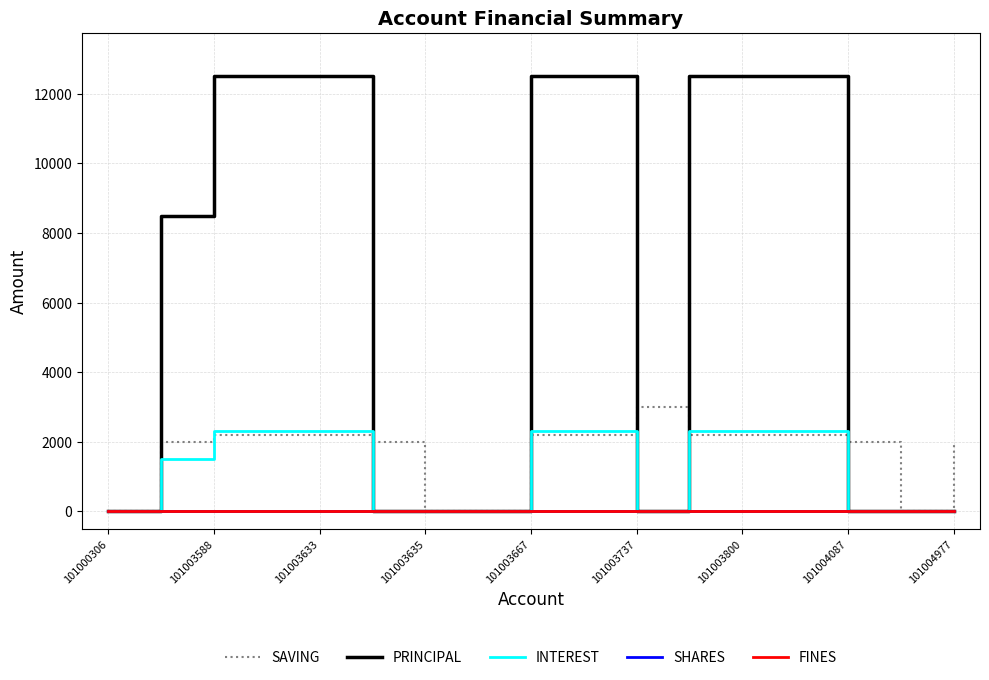

Does the chart have visible grid lines?

Yes